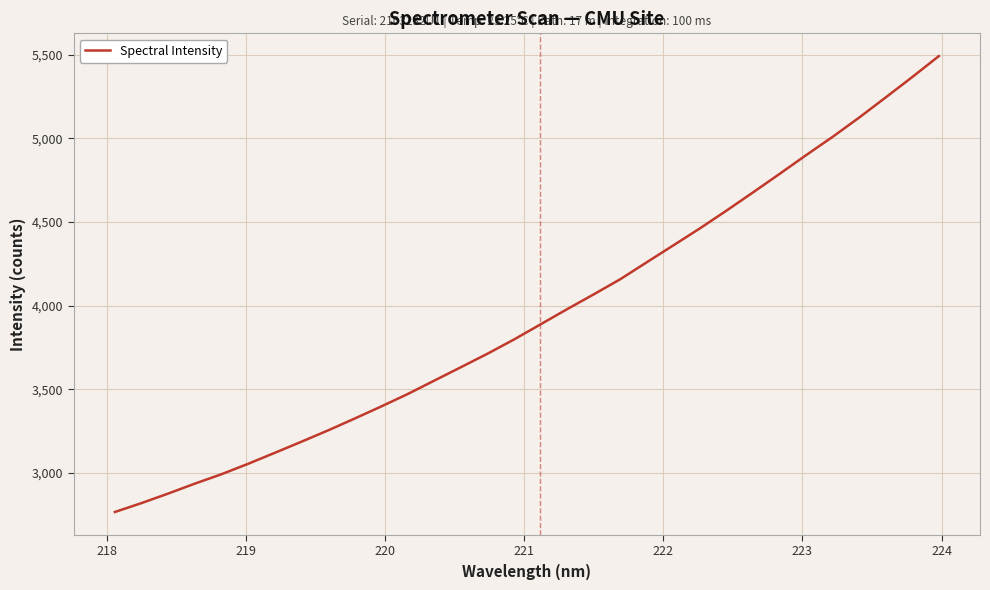

What is the minimum value shown in the chart?

2766.4